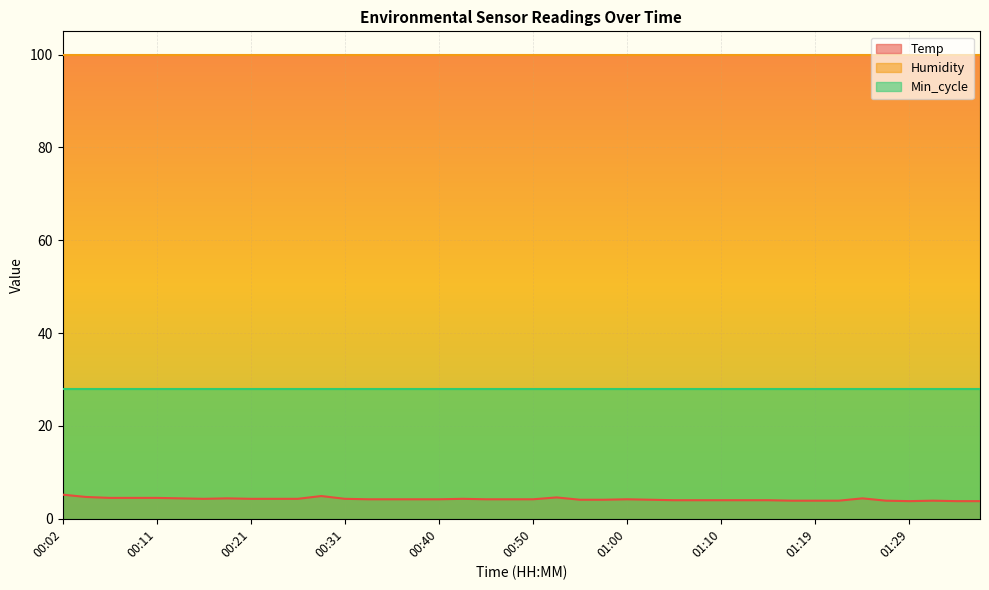

True or false: Humidity has more than 1 points higher than both neighbors.

False